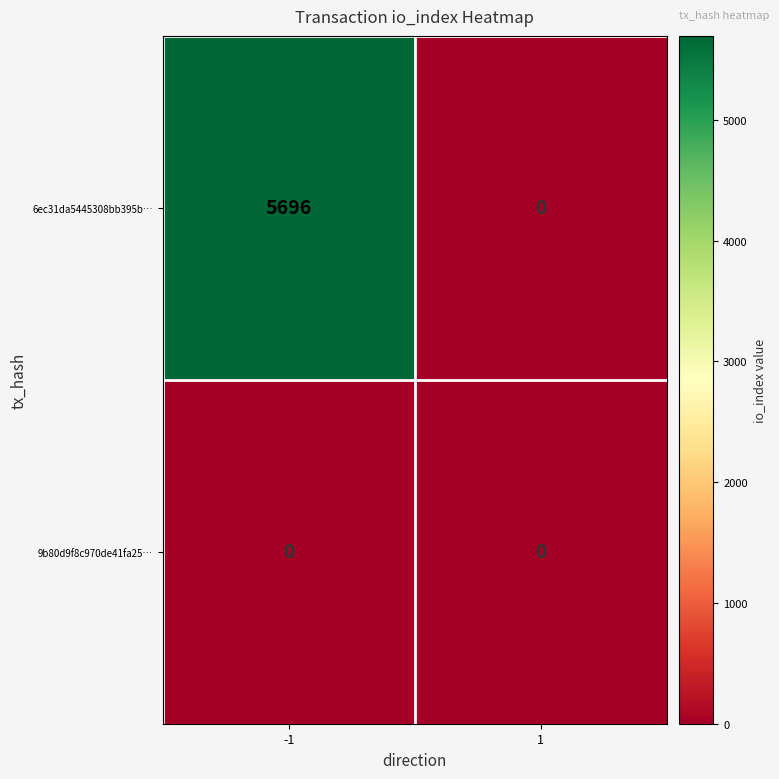

How many positive values does the 6ec31da5445308bb395b… series have?

1